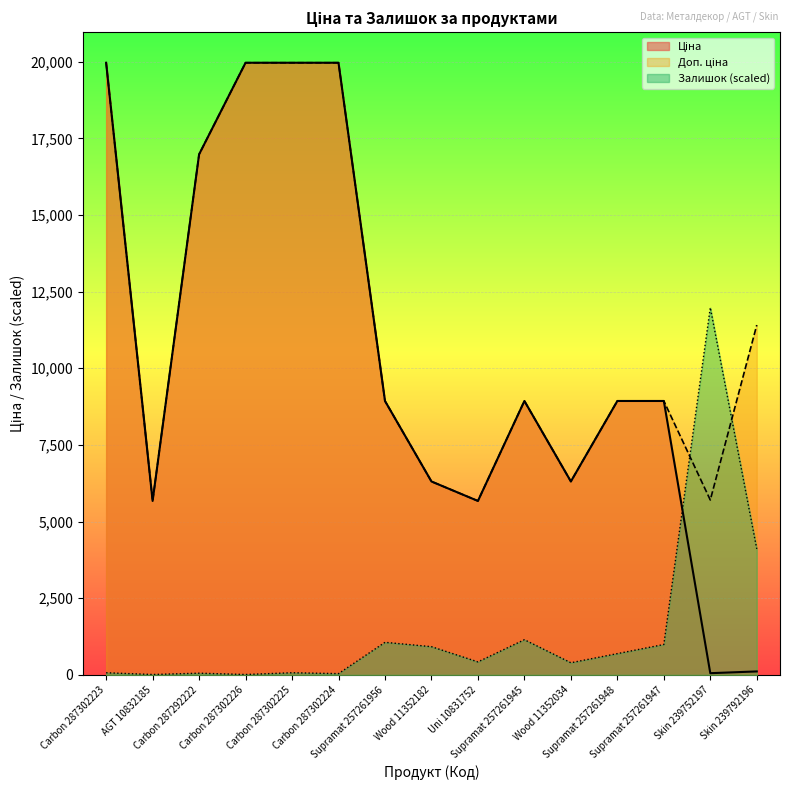

How many interior local valleys does the Доп. ціна series have?

4